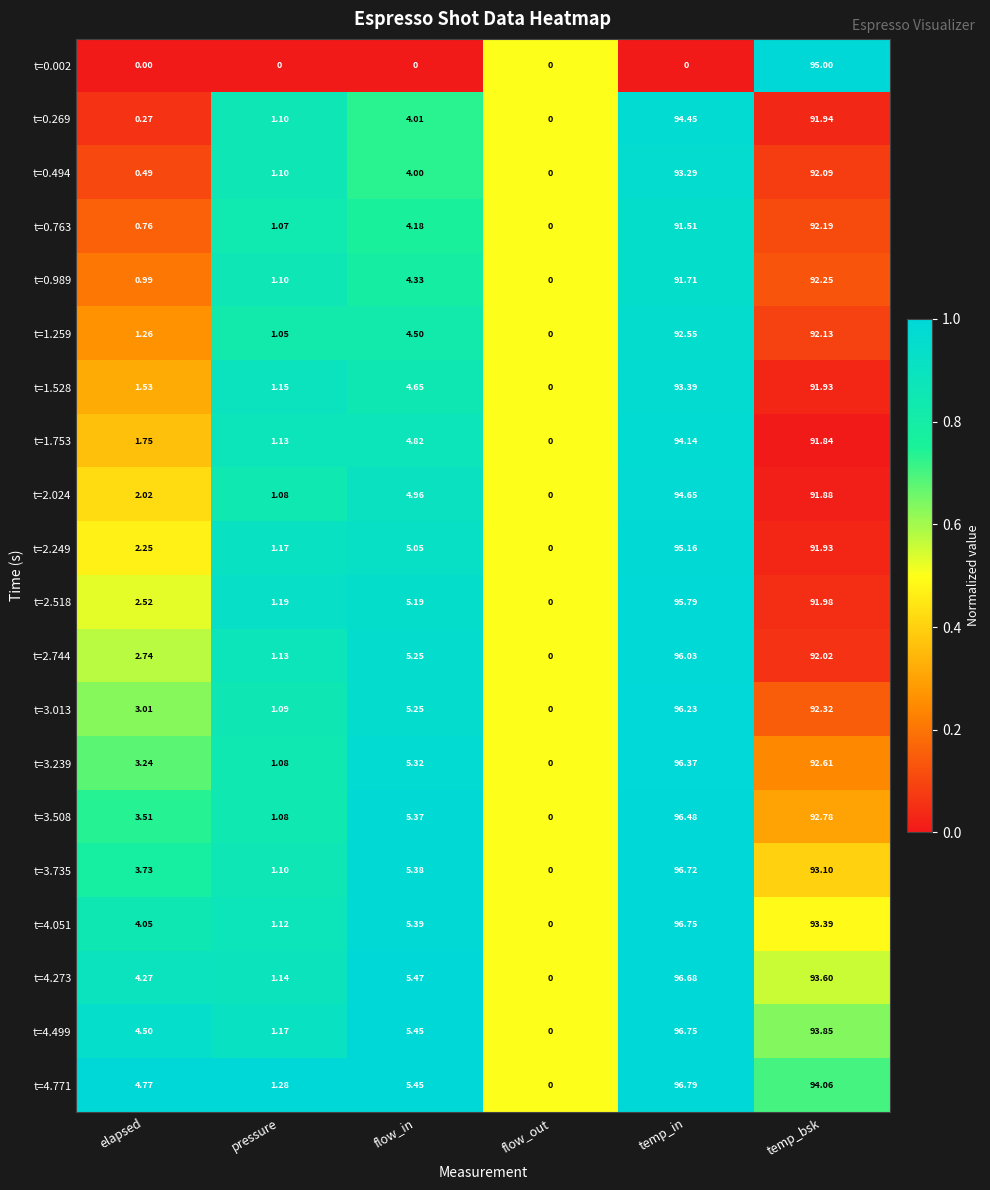

Rank the categories by t=4.051 value from lowest to highest.

flow_out, pressure, elapsed, flow_in, temp_bsk, temp_in